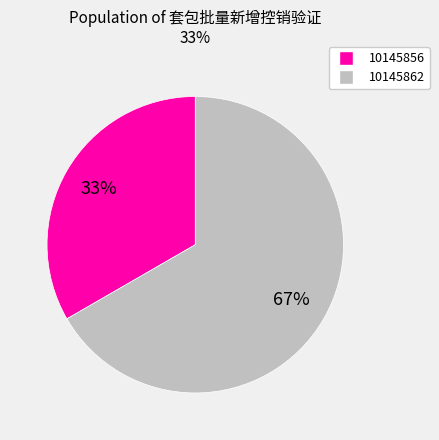

Does 10145856 represent more than half of the total?

No